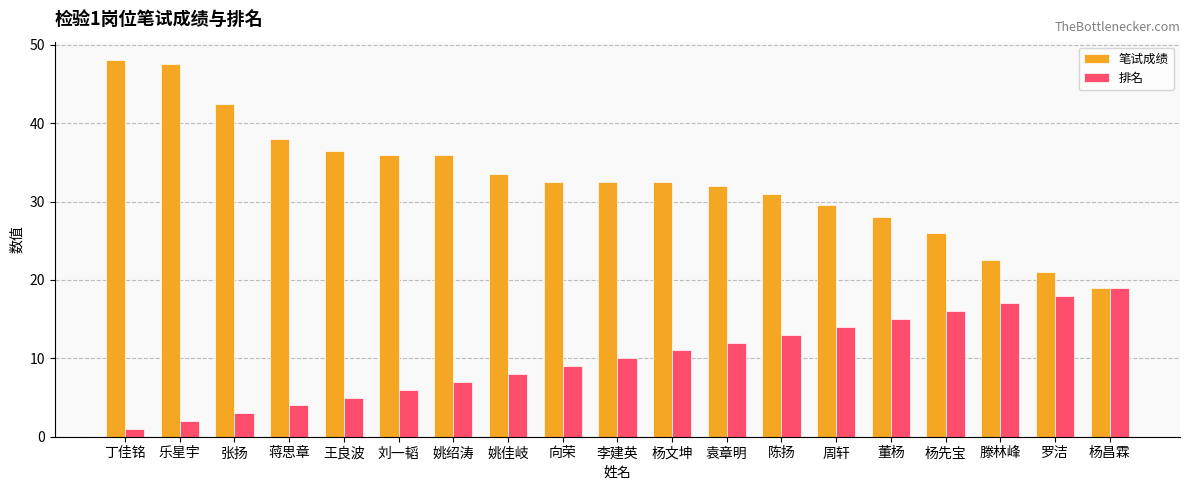

What is the label of the 8th bar from the left?

姚佳岐